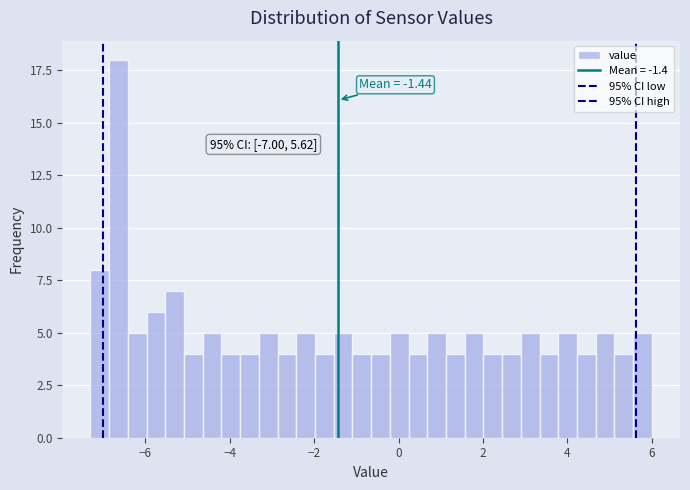

Around what value on the x-axis is the tallest bar? Give the approximate position of its centre, as read against the axis.

-6.6